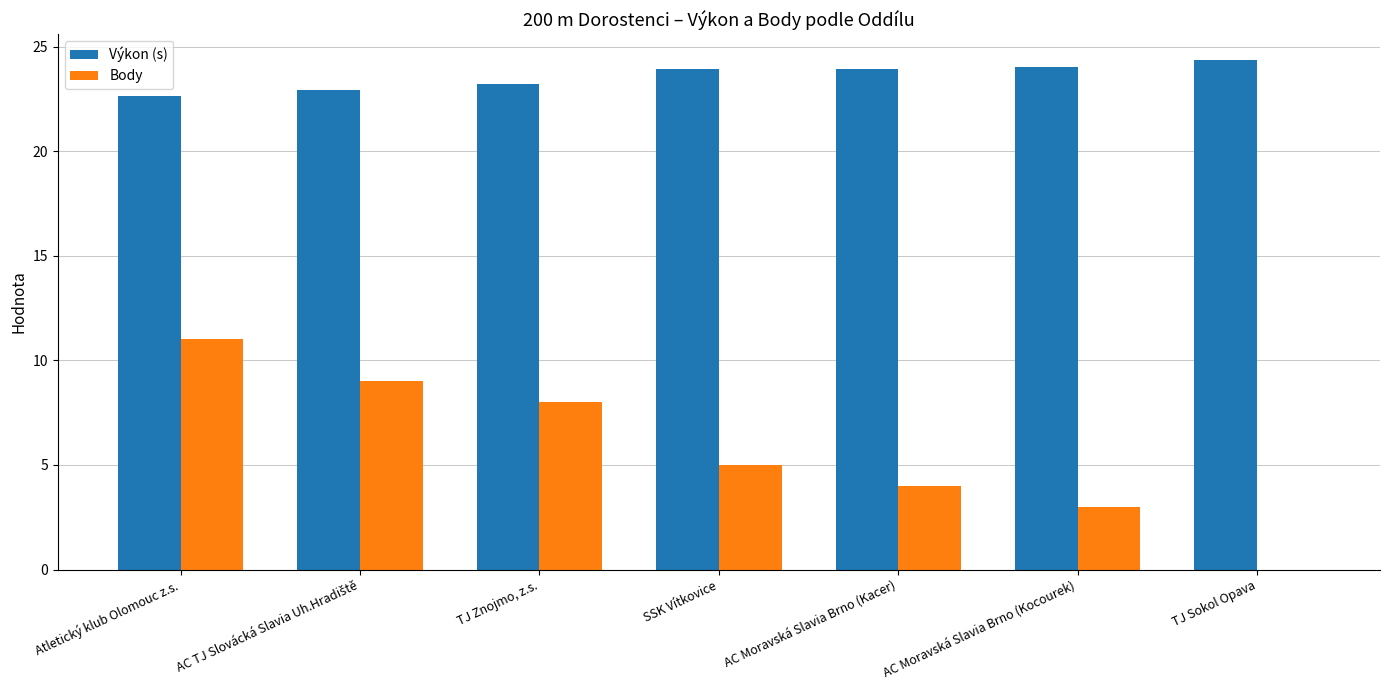

Is it true that Výkon (s) equals 23.9 at SSK Vítkovice?

True